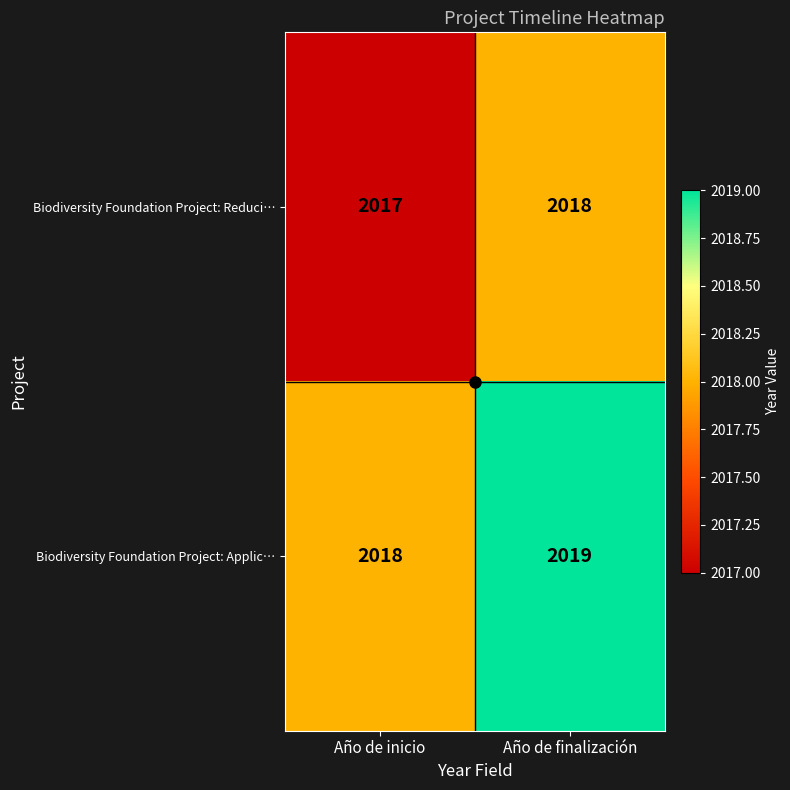

True or false: Biodiversity Foundation Project: Reduci… has a value of 2017 at Año de inicio.

True